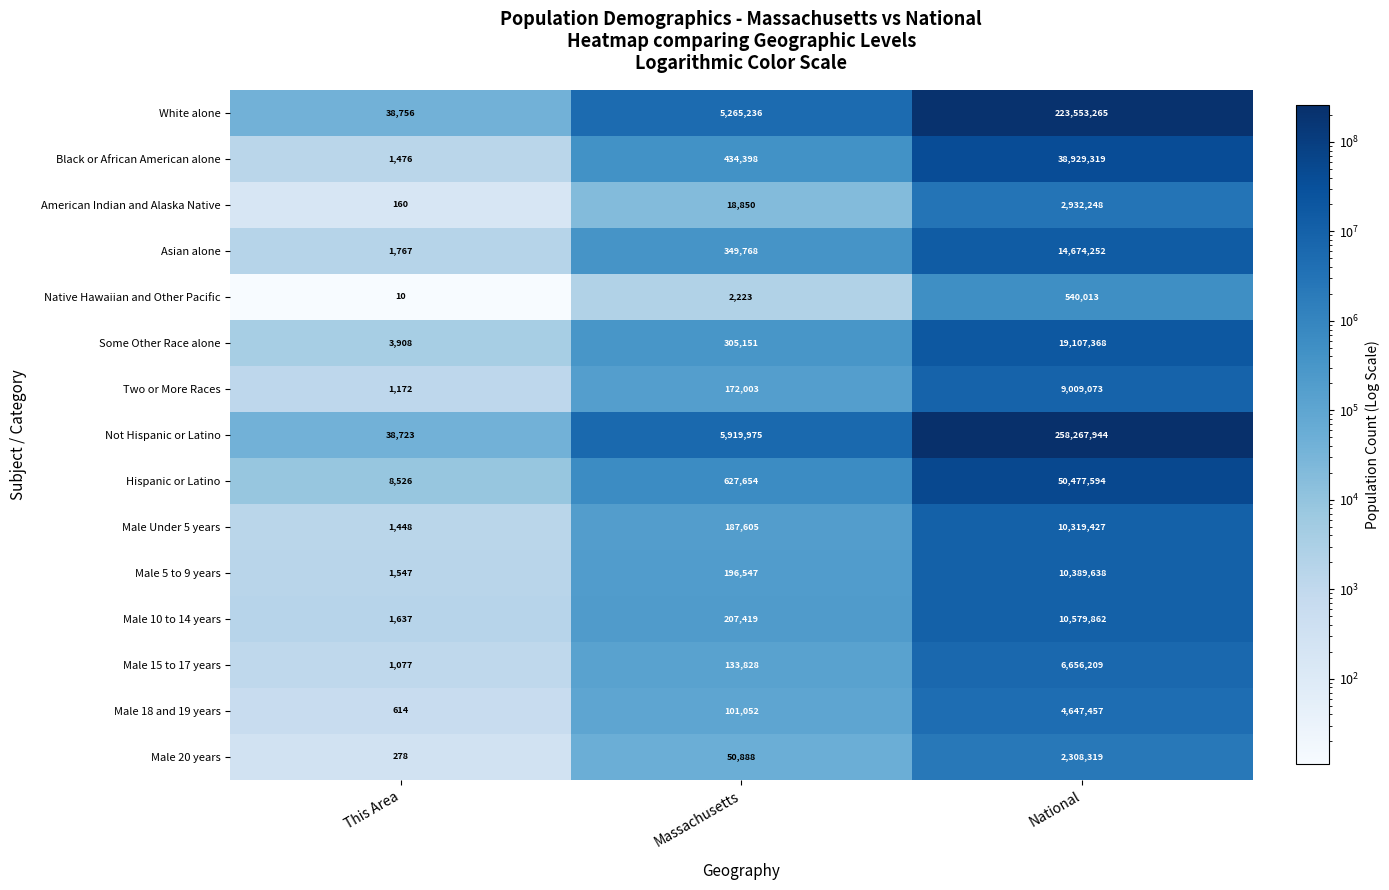

What is the total value across all series at This Area?

101099